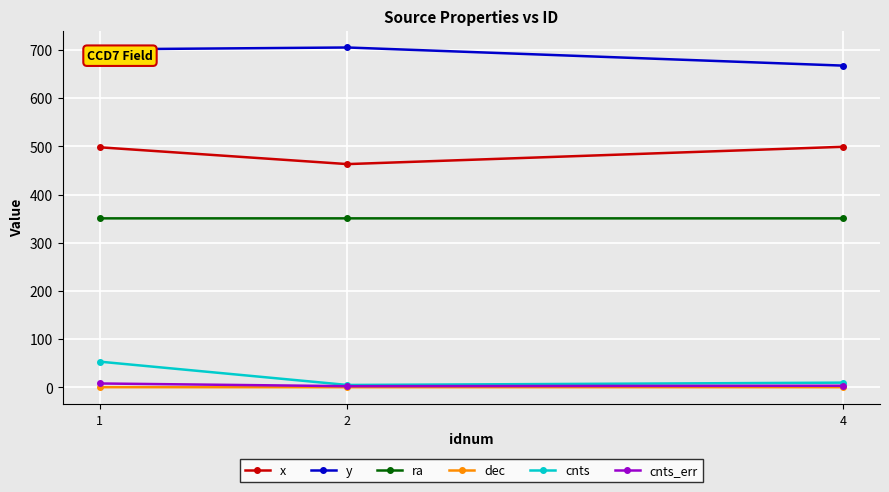

What is the total value across all series at 2?

1525.8